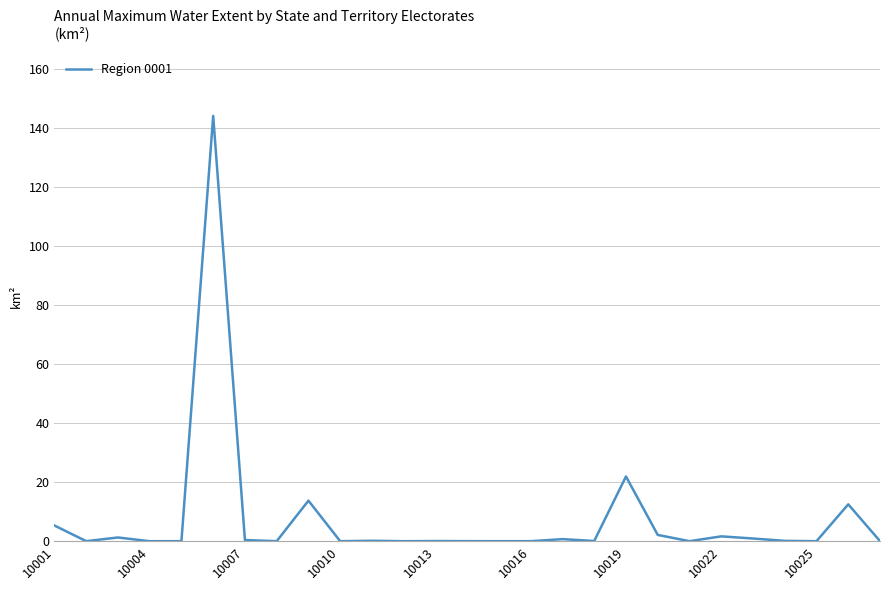

What is the difference between the maximum and minimum values?

144.1